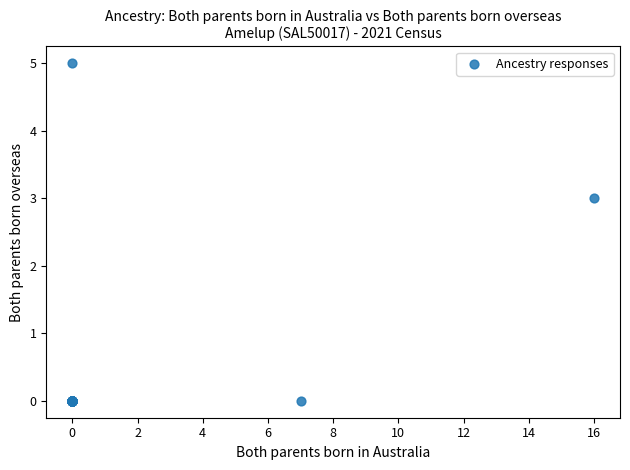

What Y value in the scatter plot is closest to 2?

3